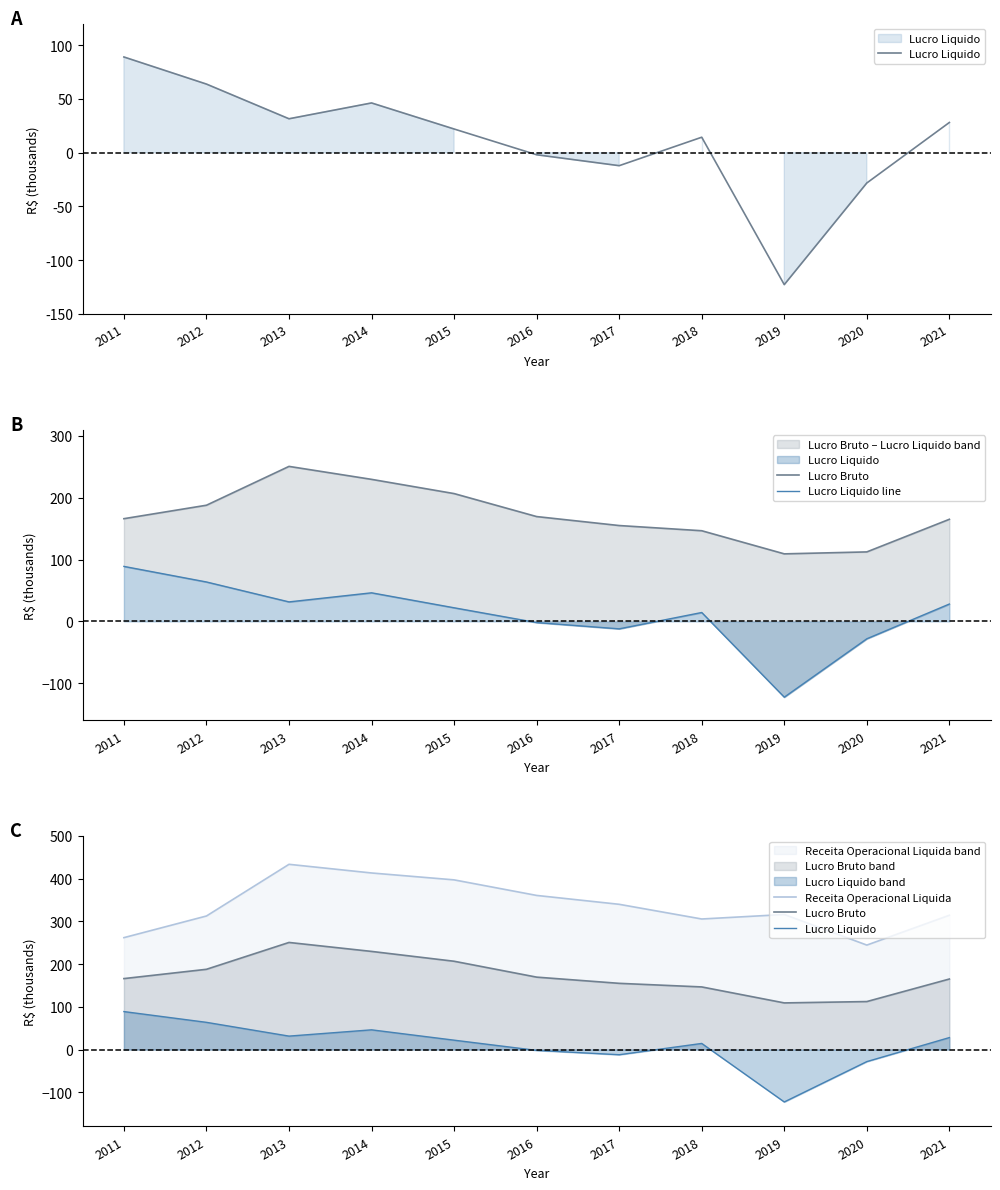

What is the value of the Receita Operacional Liquida point at the 9th from the left?

316.2